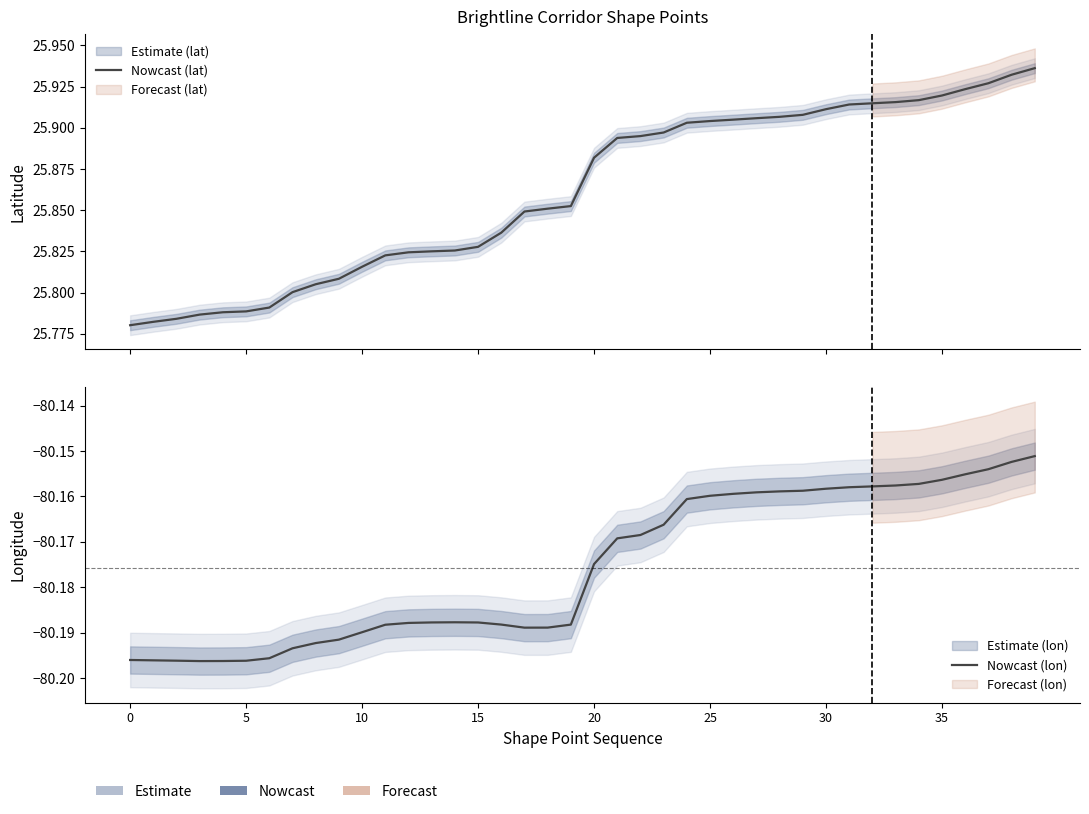

True or false: Nowcast (lon) and Nowcast (lat) intersect in this chart.

False